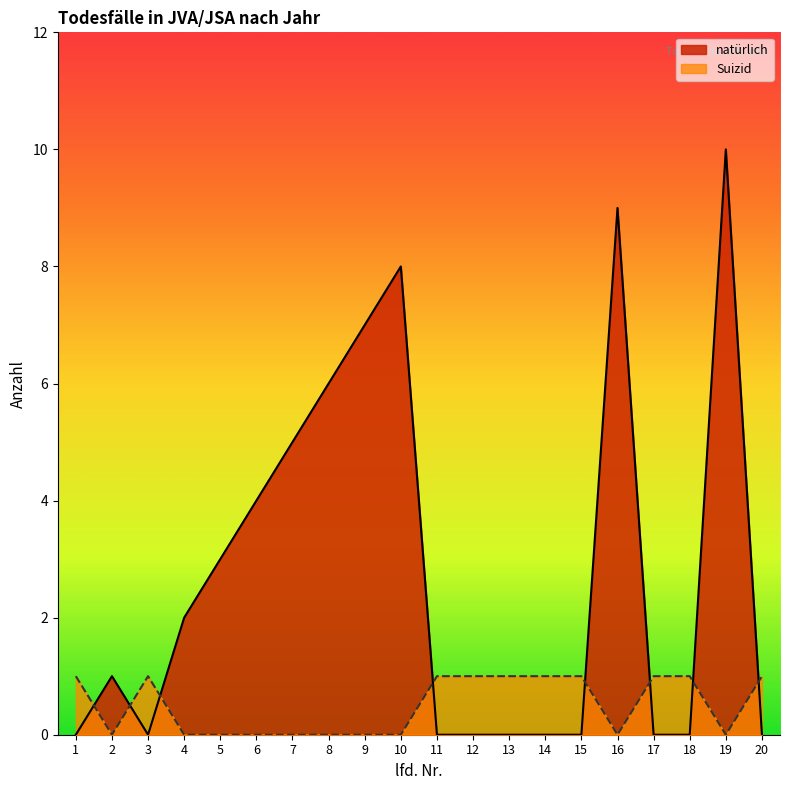

The Suizid series shows 0 at 1. True or false?

False